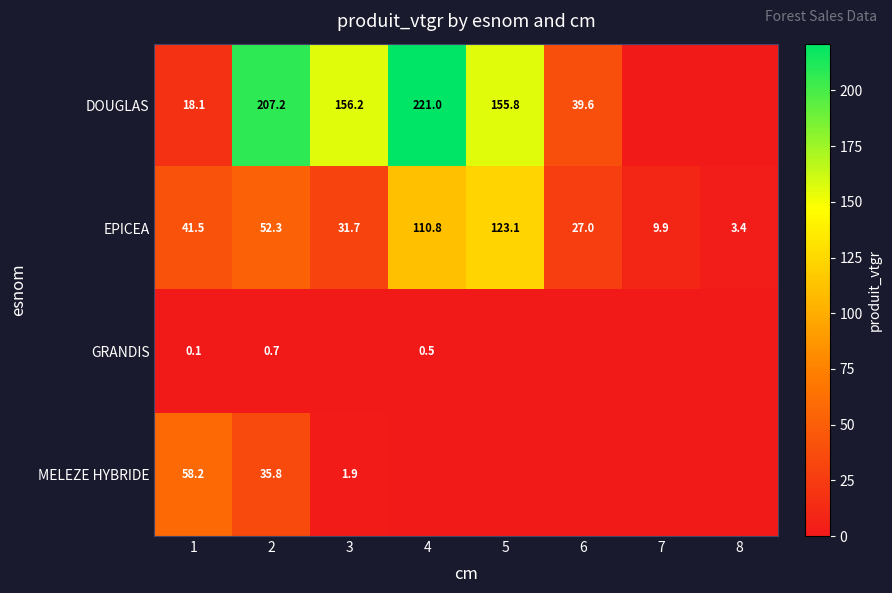

What is the lowest value of the EPICEA series?

3.4